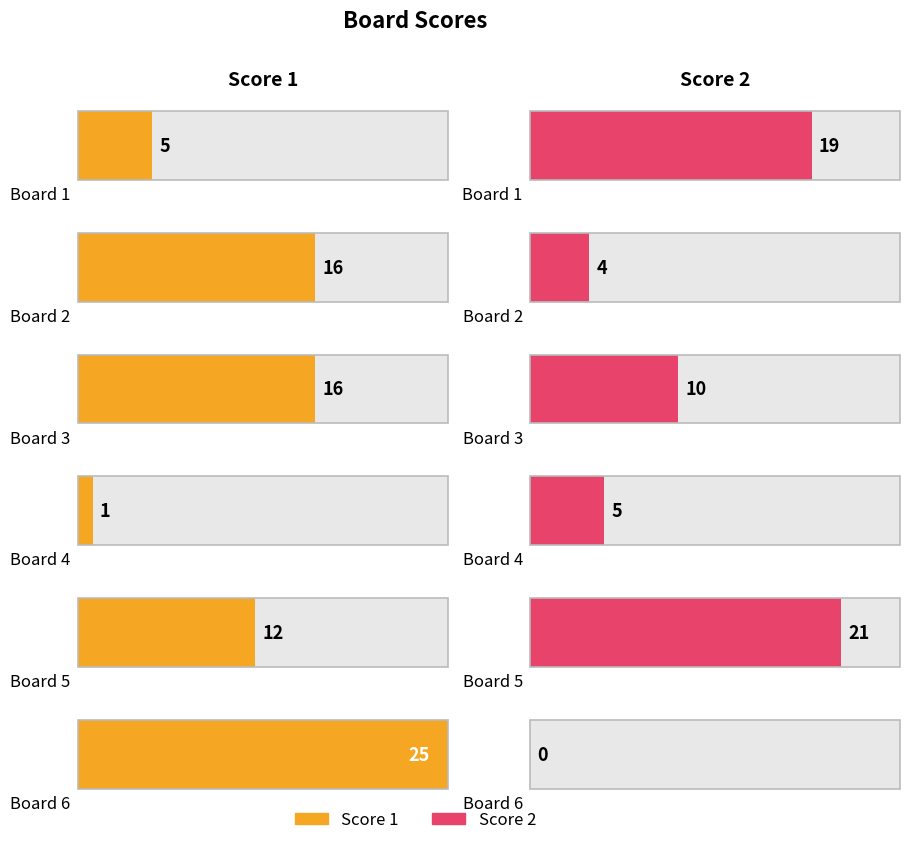

Does the chart contain stacked bars?

No